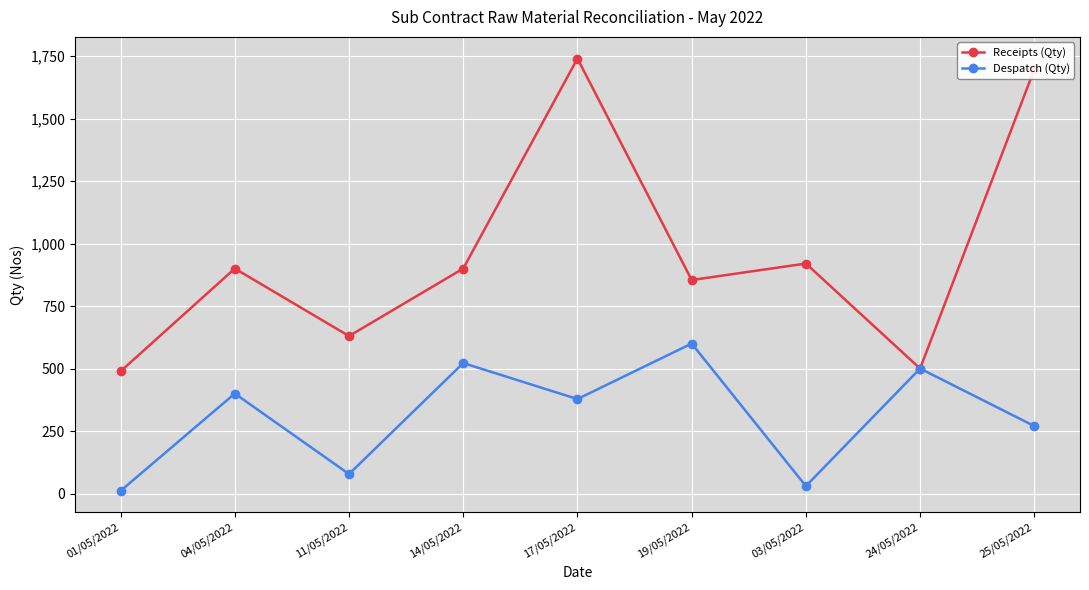

How many distinct data groups are displayed?

2